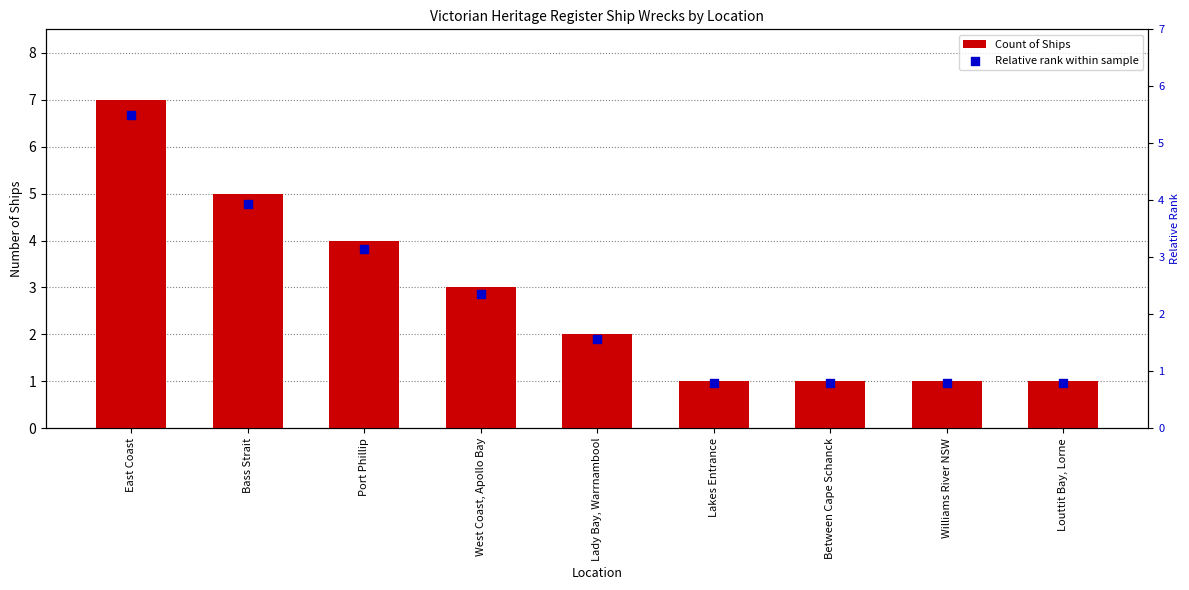

Which series has the widest spread of Y values?

Count of Ships